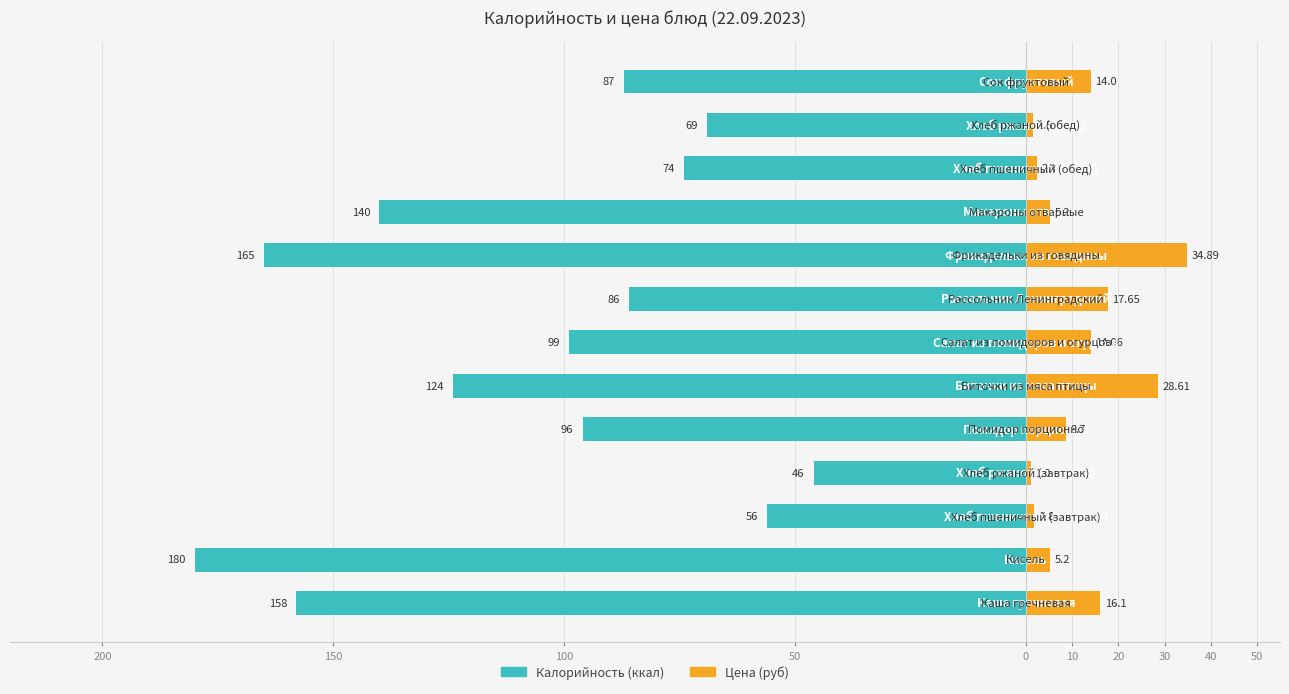

How many groups of bars are there?

13